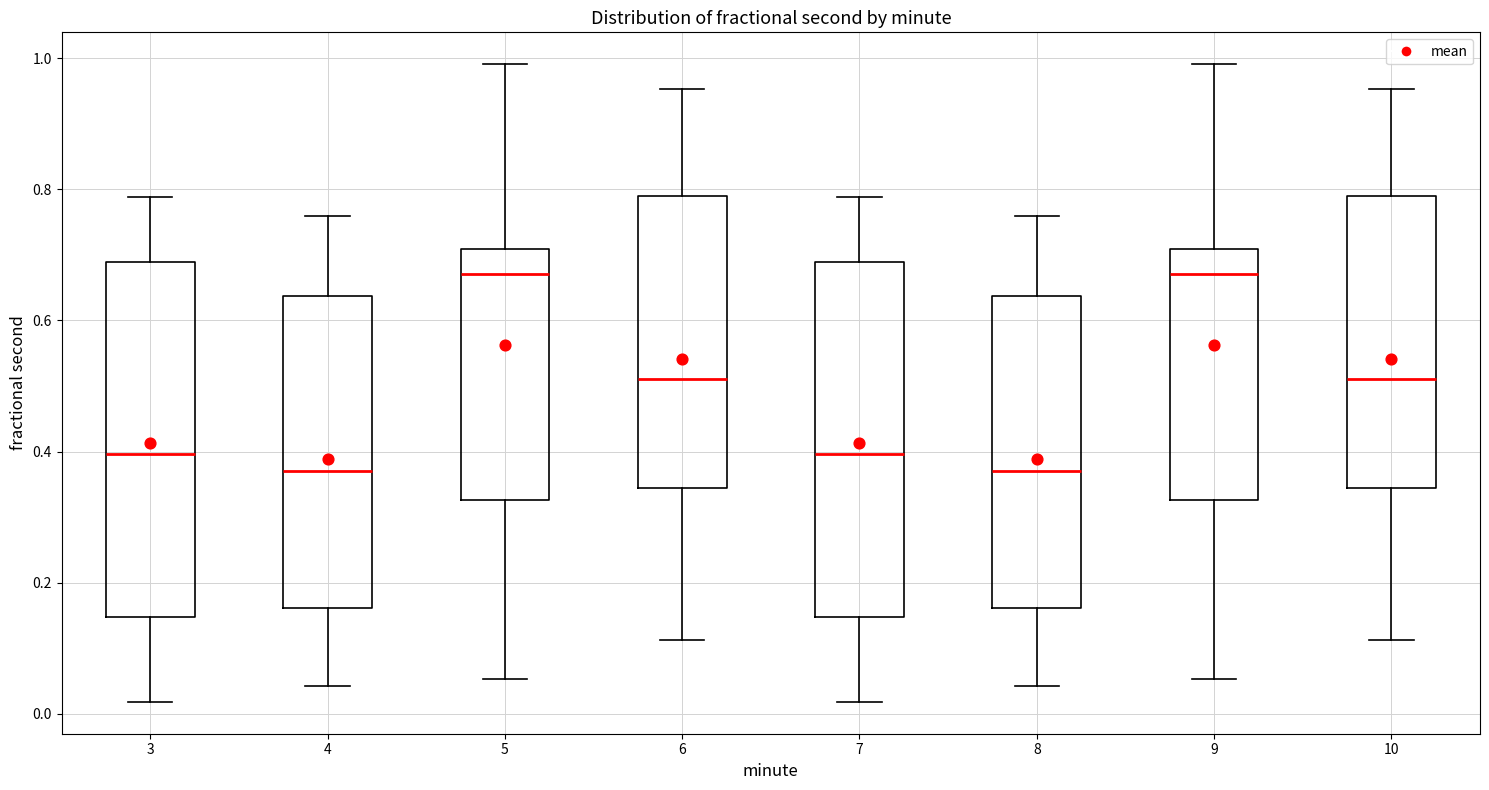

Reading left to right, read every box against the y-axis: the position of its median line, the range the box covers, and the ends of its whiskers. The values are not printed on the chart, so give them approximately, as read against the axis.

3: median 0.40, box 0.14 to 0.68, whiskers 0.02 to 0.78
4: median 0.38, box 0.16 to 0.64, whiskers 0.04 to 0.76
5: median 0.68, box 0.32 to 0.70, whiskers 0.06 to 1.00
6: median 0.52, box 0.34 to 0.78, whiskers 0.12 to 0.96
7: median 0.40, box 0.14 to 0.68, whiskers 0.02 to 0.78
8: median 0.38, box 0.16 to 0.64, whiskers 0.04 to 0.76
9: median 0.68, box 0.32 to 0.70, whiskers 0.06 to 1.00
10: median 0.52, box 0.34 to 0.78, whiskers 0.12 to 0.96